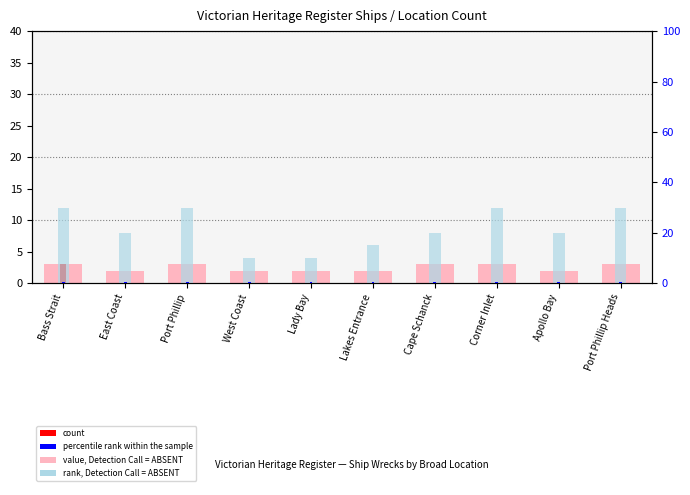

What is the label of the 4th bar from the left?

West Coast